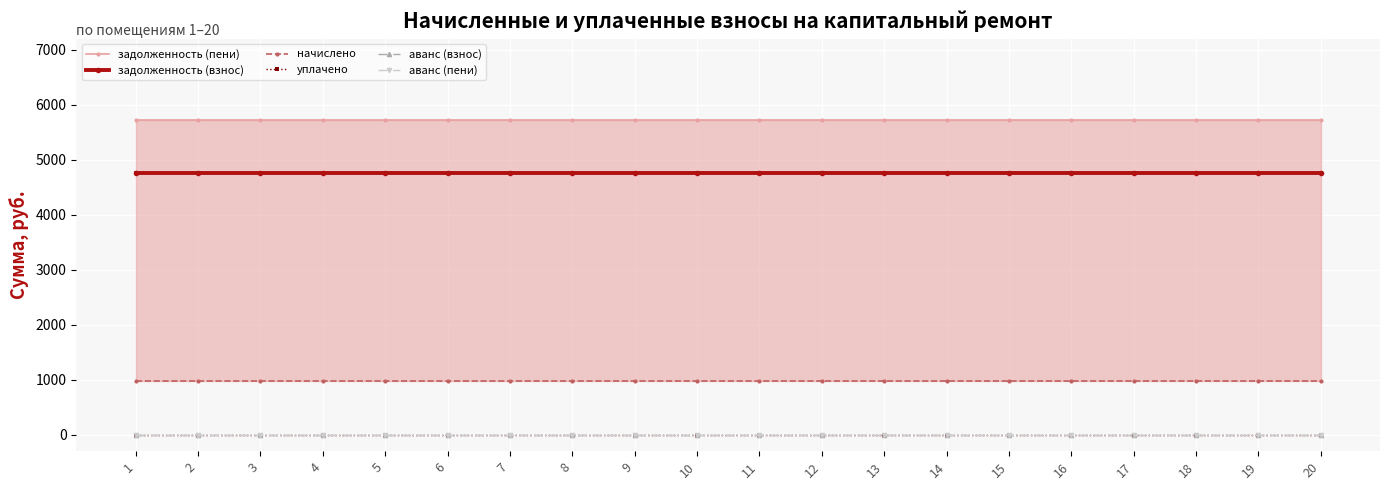

True or false: аванс (пени) and начислено cross at least once.

False